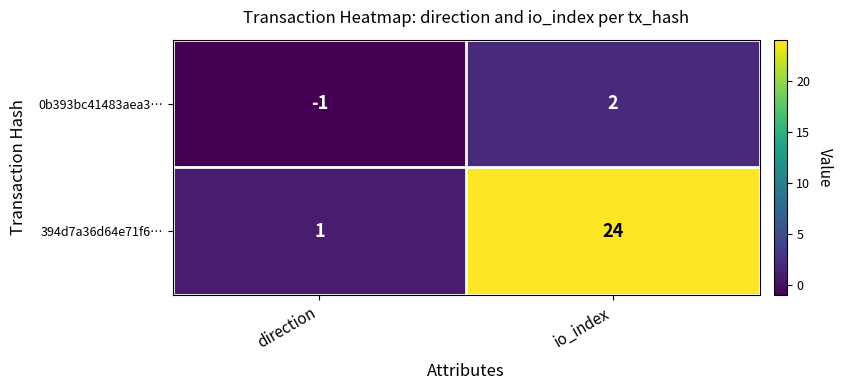

What value does the 394d7a36d64e71f6… series have at io_index, to the nearest 5?

25